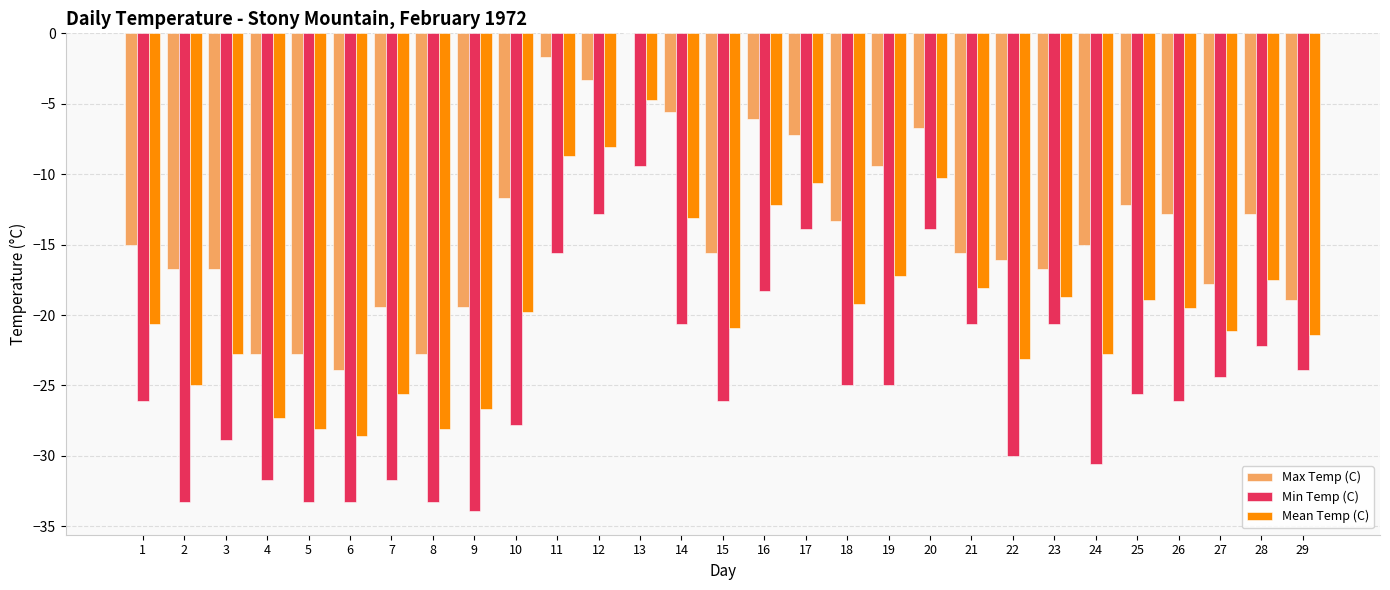

How many groups of bars are there?

29